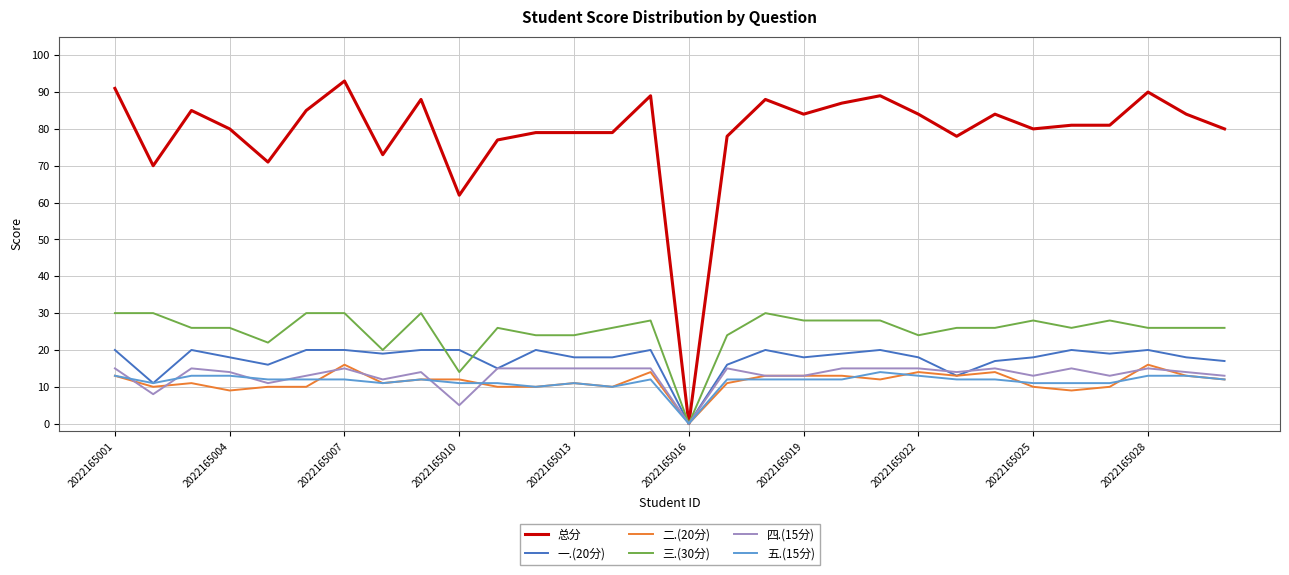

Which series has the largest total across all categories?

总分